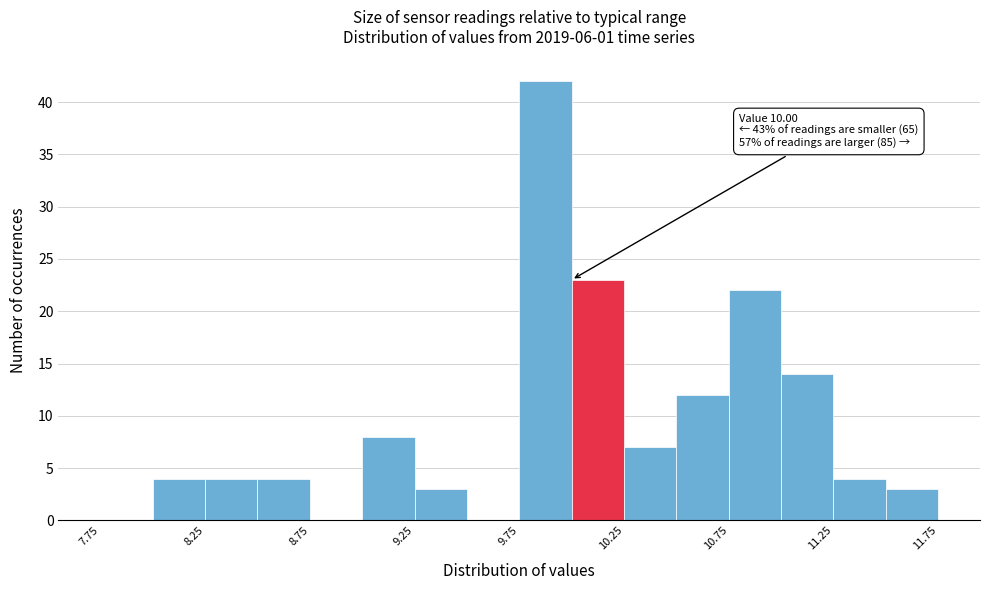

Which range on the x-axis has the tallest bar?

9.75 to 10.00